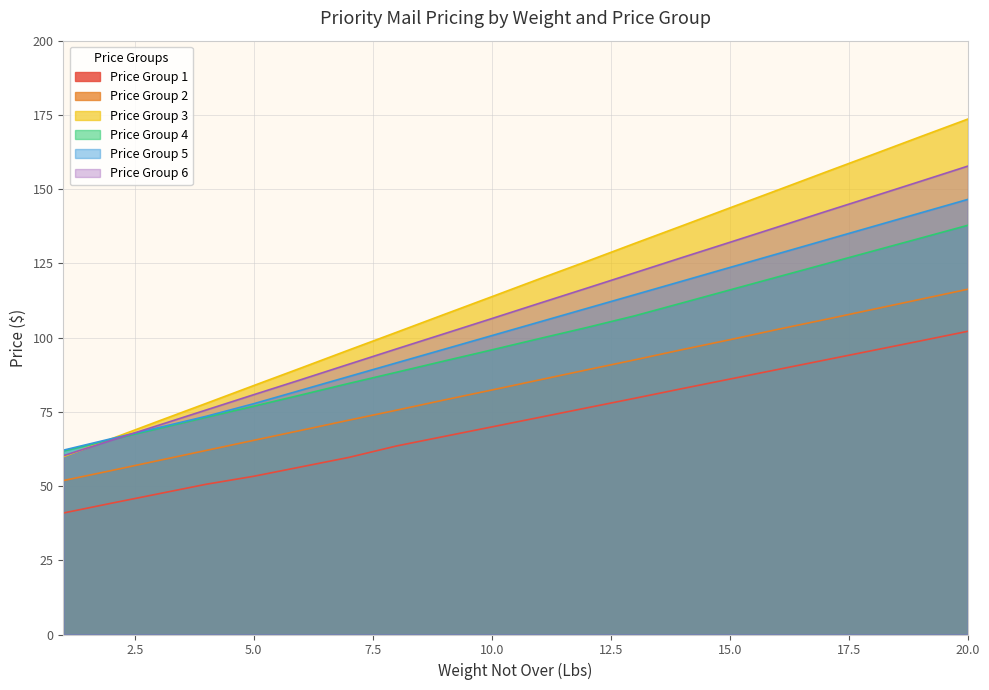

How many data points in Price Group 6 are less than 111?

10